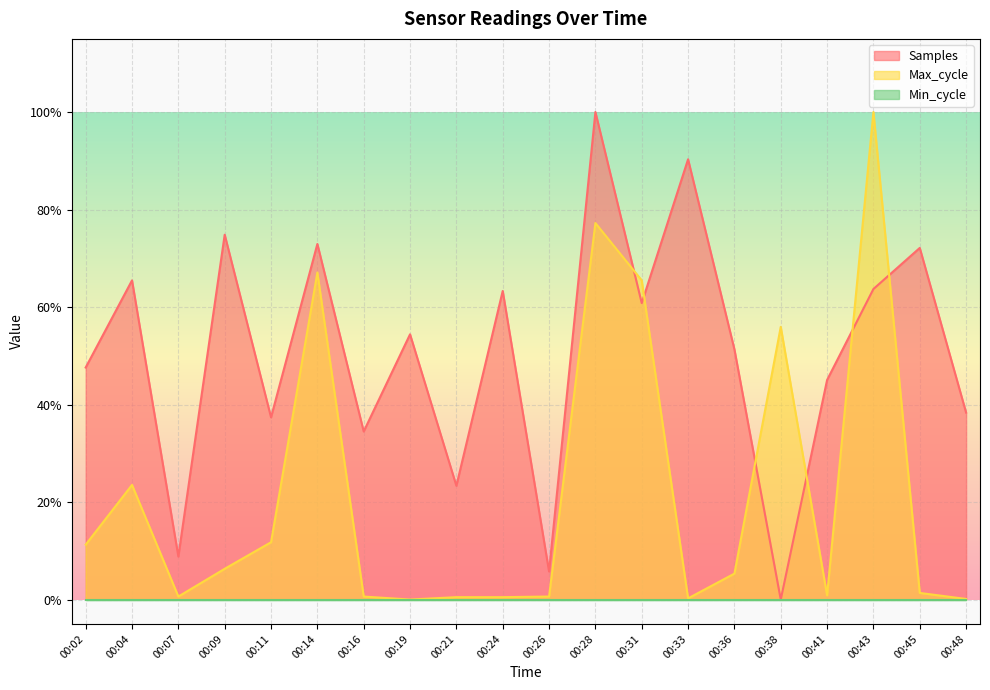

The value of Max_cycle at 00:14 is 0.7. True or false?

True